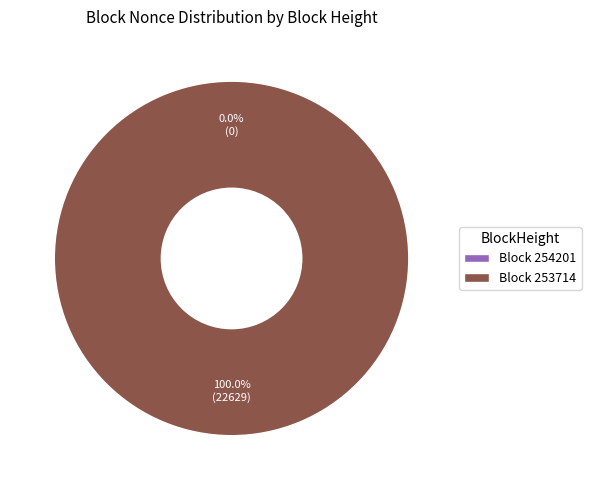

Which category has the biggest portion of the pie?

253714